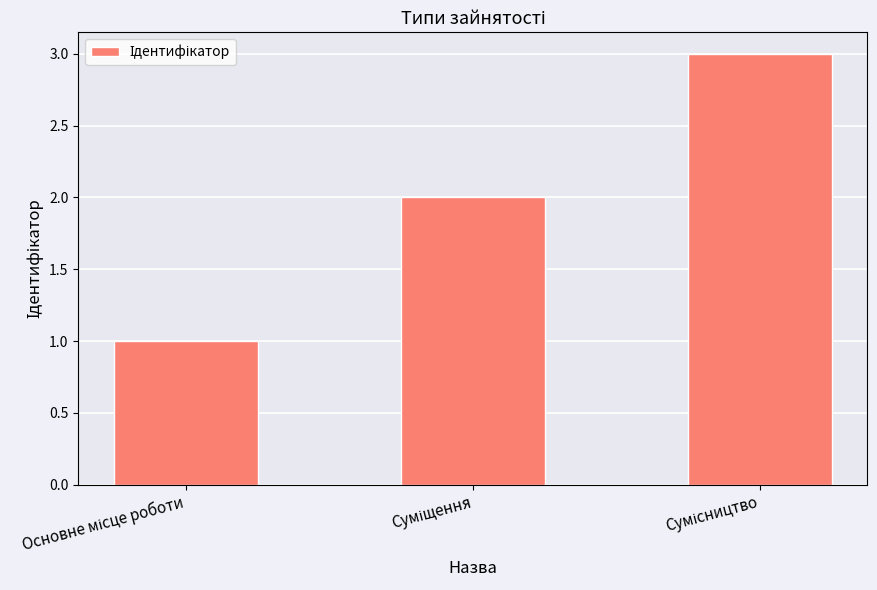

What is the greatest value displayed?

3